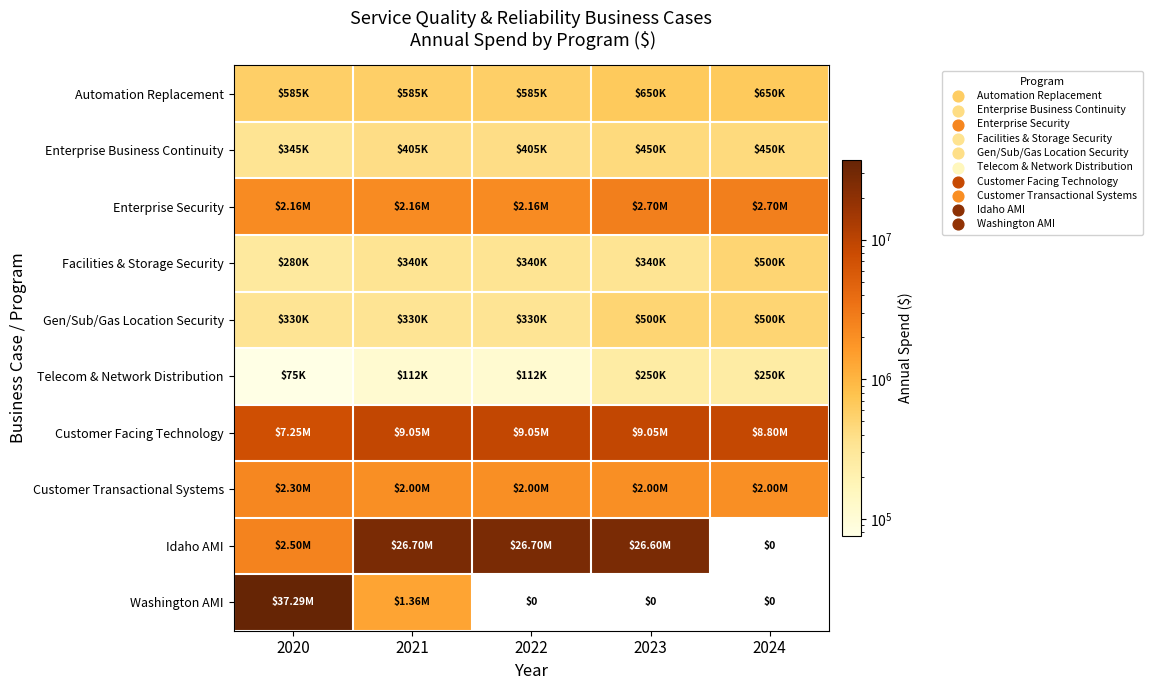

At 2020, list the series in order from largest to smallest.

Washington AMI, Customer Facing Technology, Idaho AMI, Customer Transactional Systems, Enterprise Security, Automation Replacement, Enterprise Business Continuity, Gen/Sub/Gas Location Security, Facilities & Storage Security, Telecom & Network Distribution